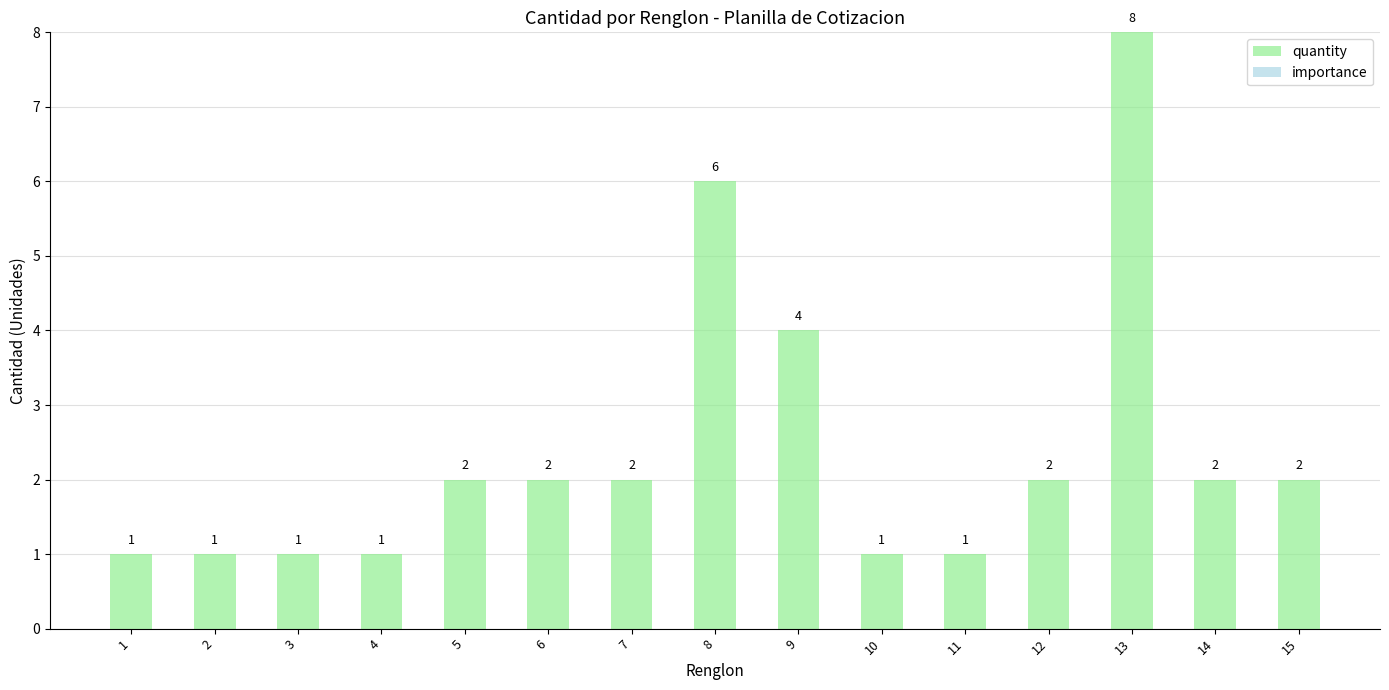

Between 1 and 12, which is larger?

12